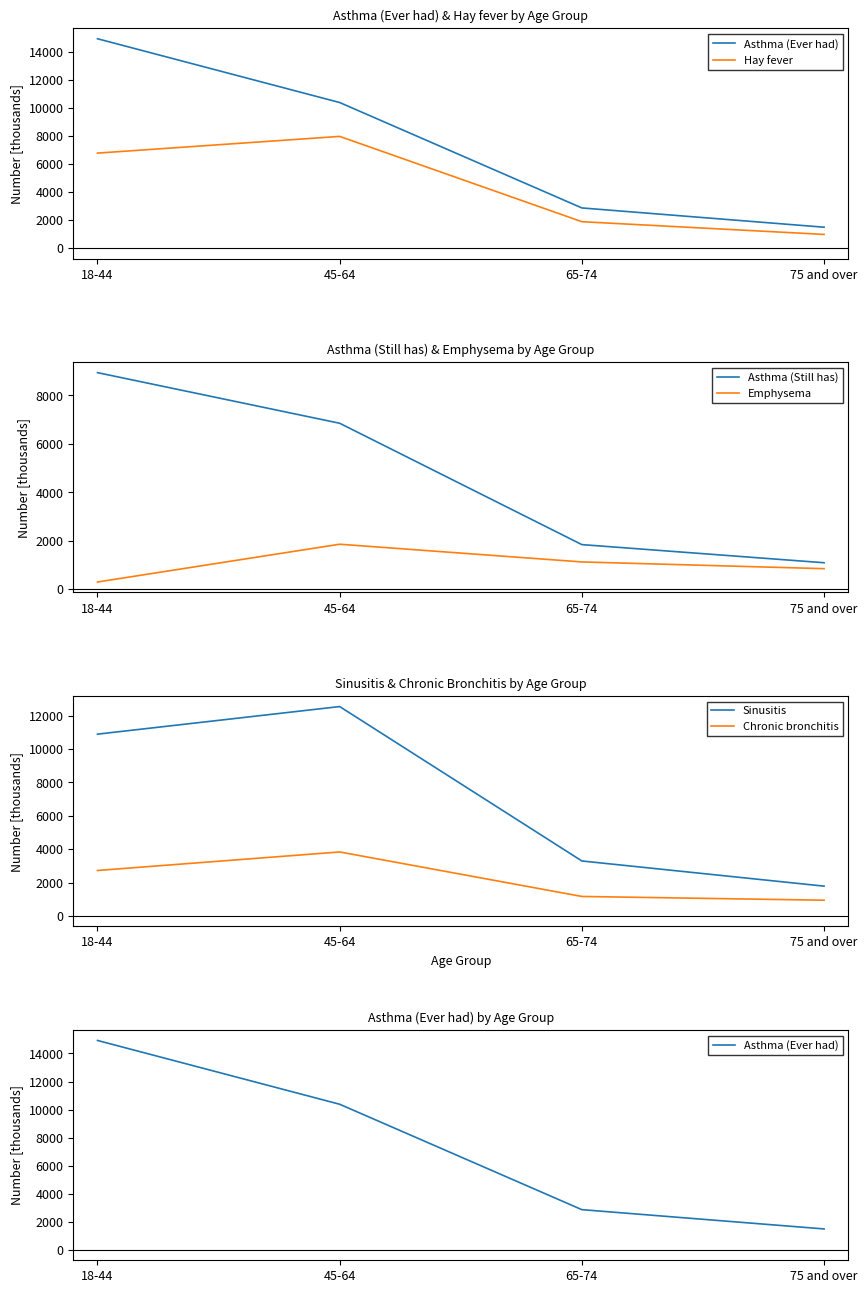

True or false: Chronic bronchitis has more than 1 points higher than both neighbors.

False